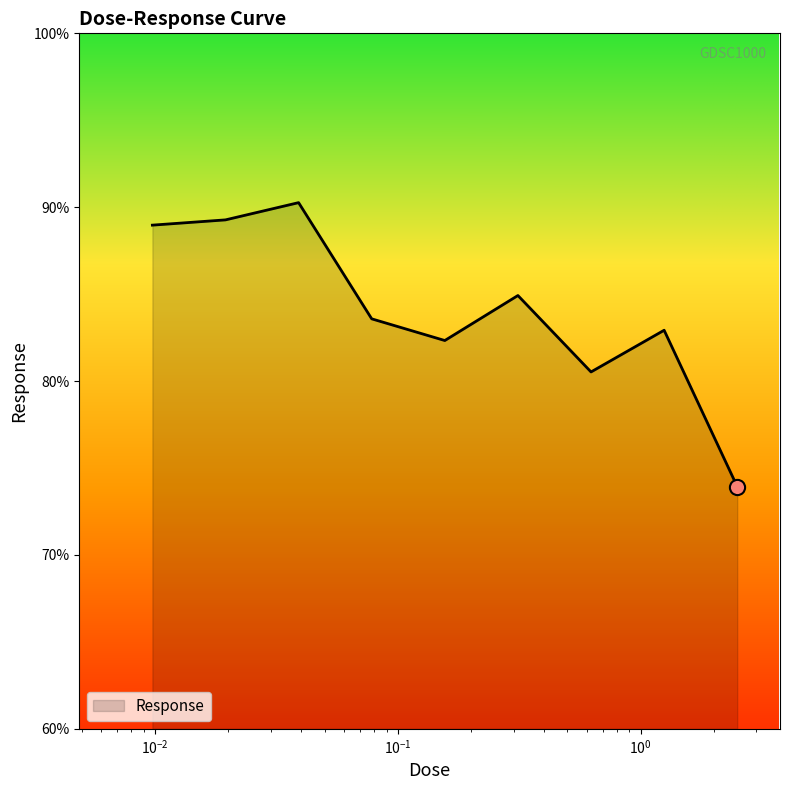

What is the minimum value shown in the chart?

73.9